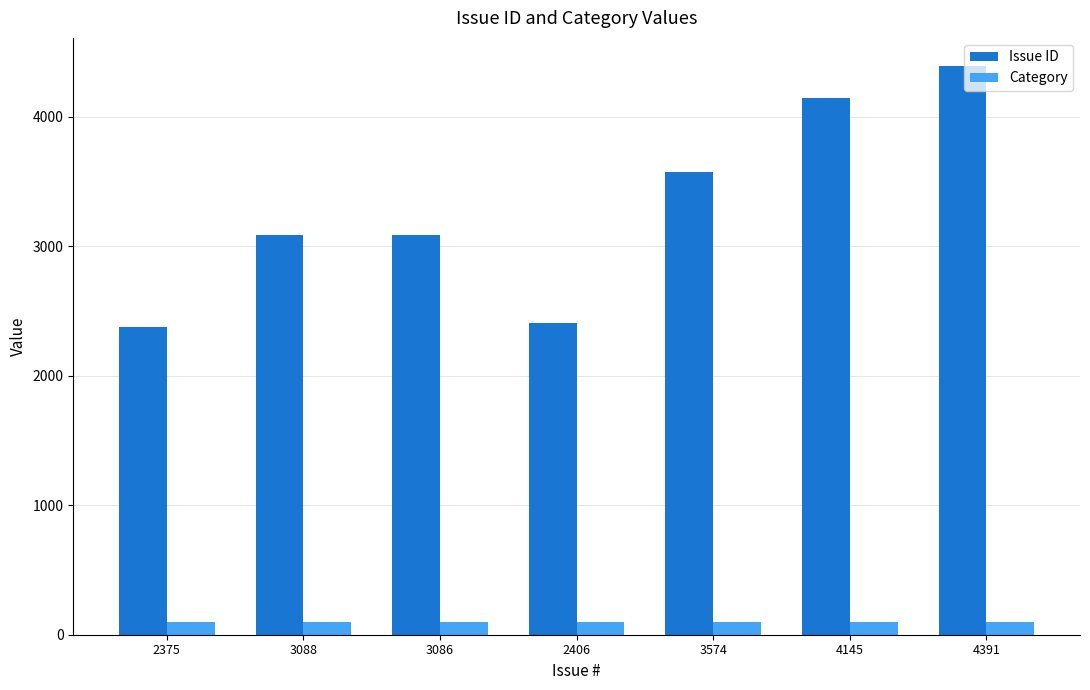

True or false: Issue ID has a value of 2406 at 2406.

True